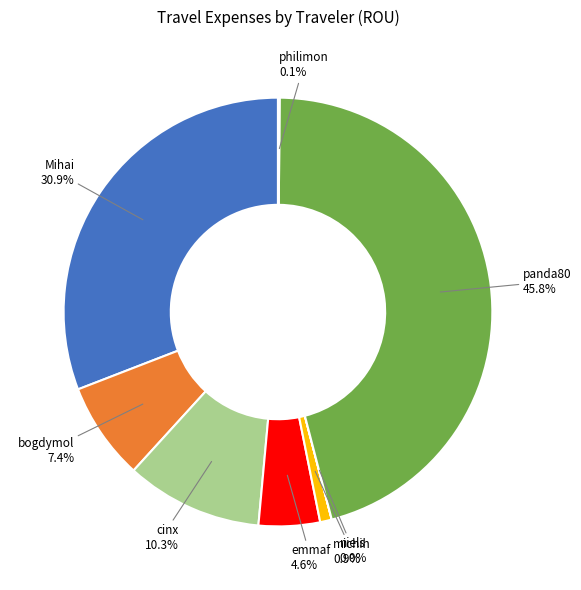

Combined, do bogdymol and cinx account for over 50%?

No